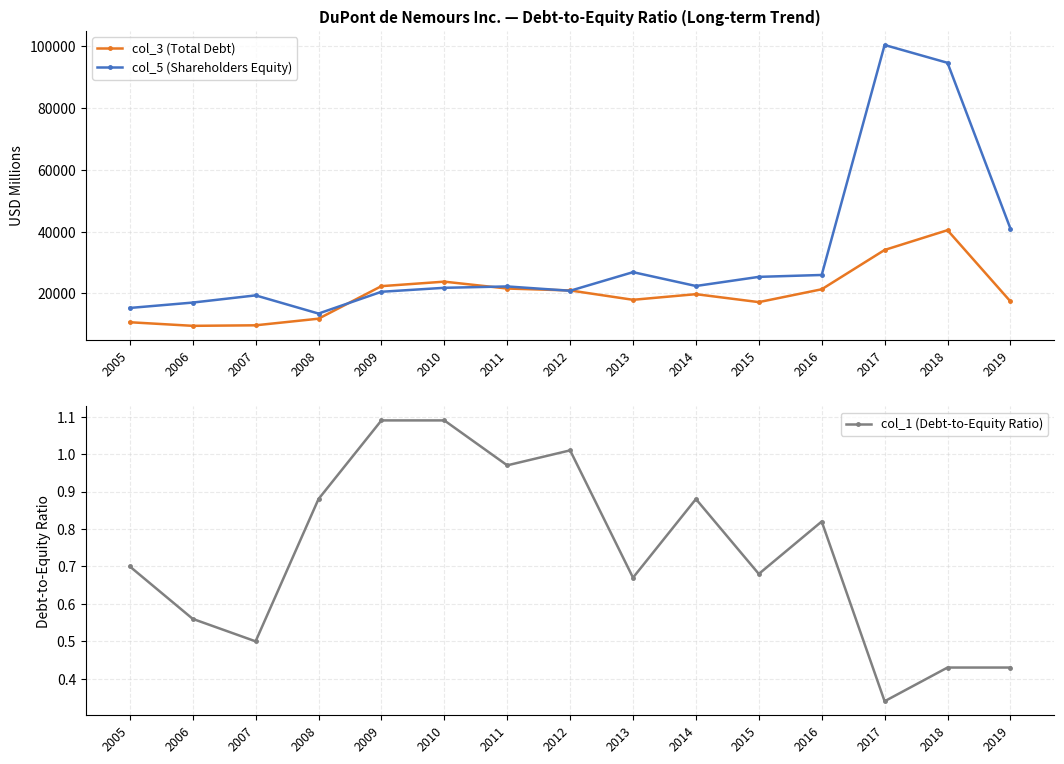

Is the value of col_5 (Shareholders Equity) at 2016 greater than the value of col_3 (Total Debt) at 2015?

Yes